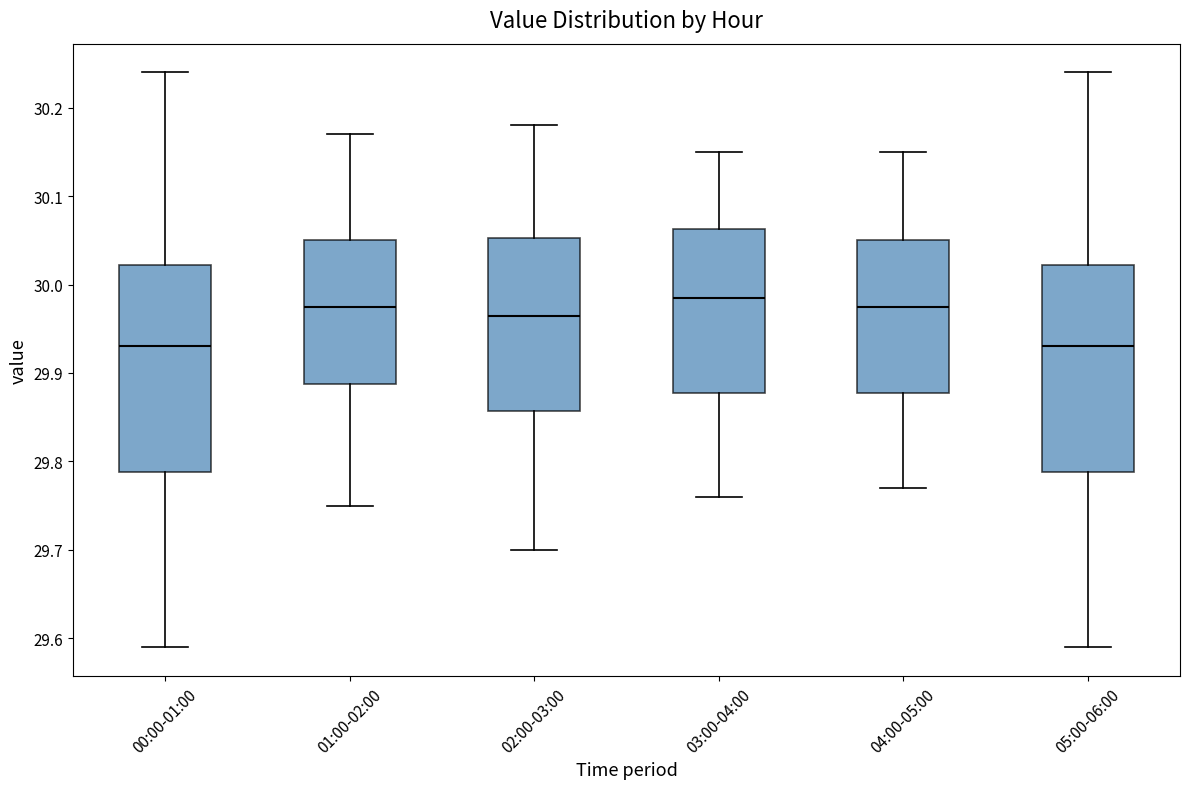

Reading left to right, transcribe this box plot: for each box, give where its median line is, the range the box spans, and where its two whiskers end, as read against the y-axis. The values are not printed on the chart, so give them approximately, as read against the axis.

00:00-01:00: median 29.93, box 29.79 to 30.02, whiskers 29.59 to 30.24
01:00-02:00: median 29.98, box 29.89 to 30.05, whiskers 29.75 to 30.17
02:00-03:00: median 29.97, box 29.86 to 30.05, whiskers 29.70 to 30.18
03:00-04:00: median 29.99, box 29.88 to 30.06, whiskers 29.76 to 30.15
04:00-05:00: median 29.98, box 29.88 to 30.05, whiskers 29.77 to 30.15
05:00-06:00: median 29.93, box 29.79 to 30.02, whiskers 29.59 to 30.24